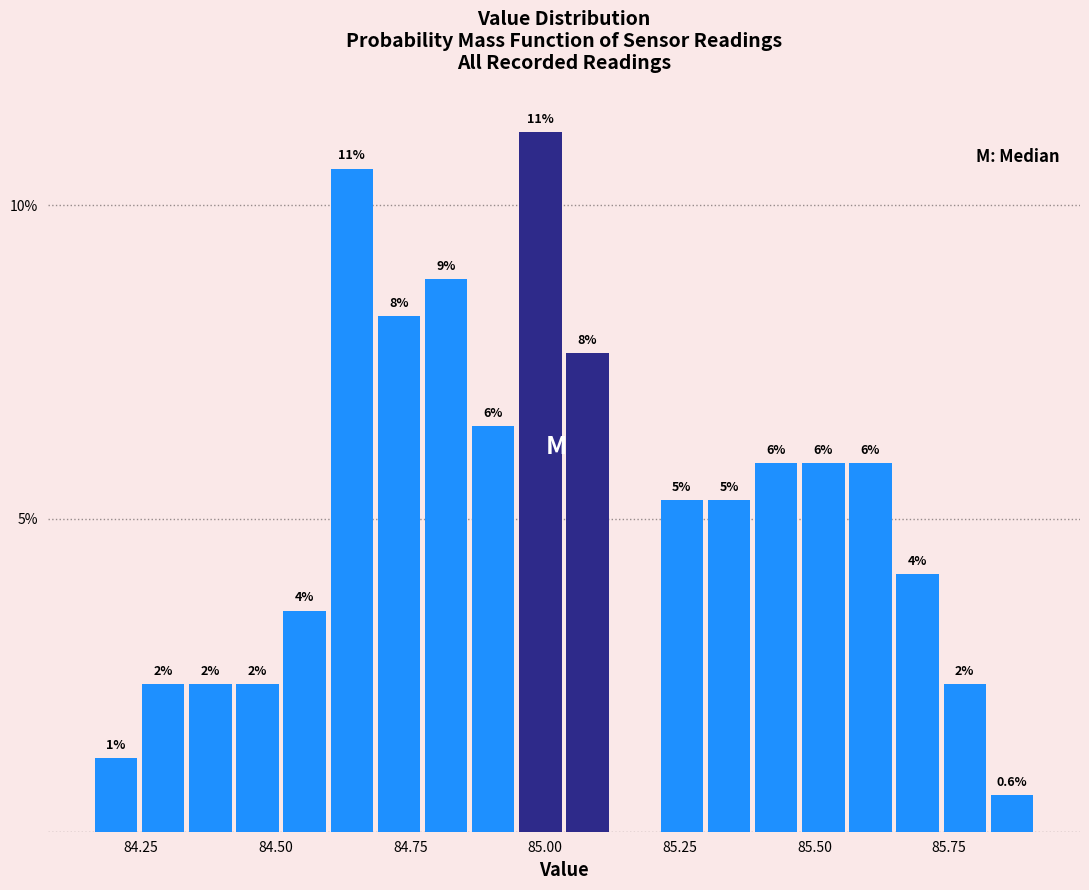

Read against the x-axis, roughly where is the centre of the tallest bar?

85.00